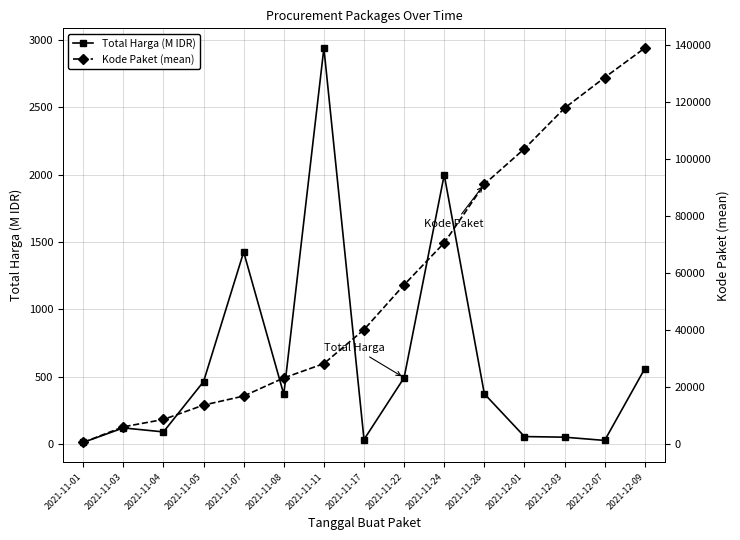

Is this an area chart (filled region under the line)?

No